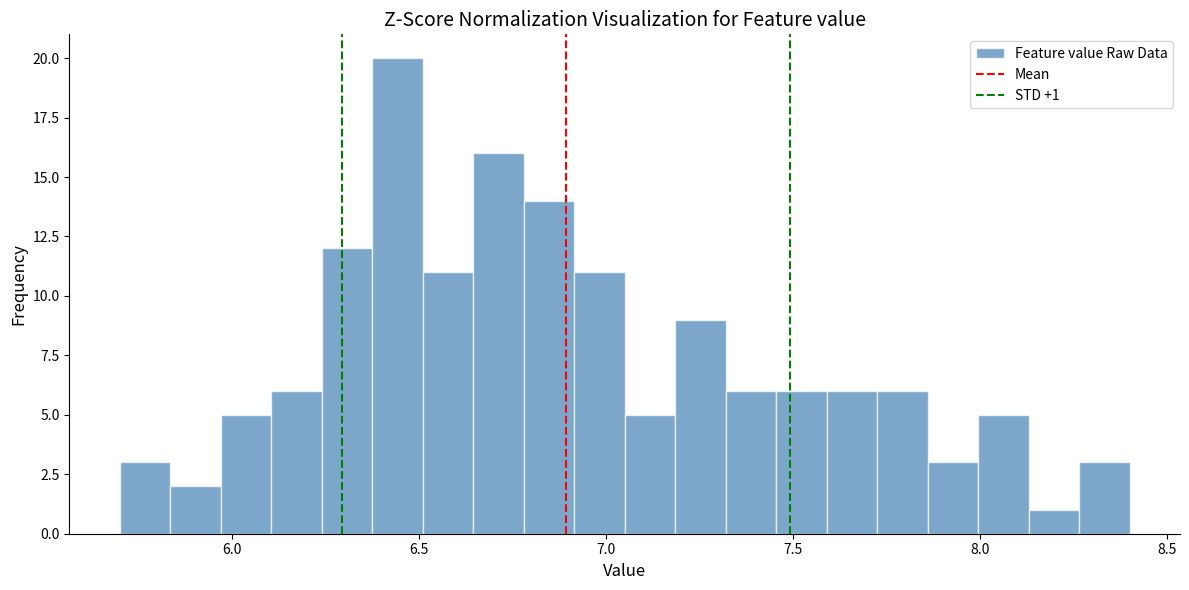

Around what value on the x-axis is the tallest bar? Give the approximate position of its centre, as read against the axis.

6.45